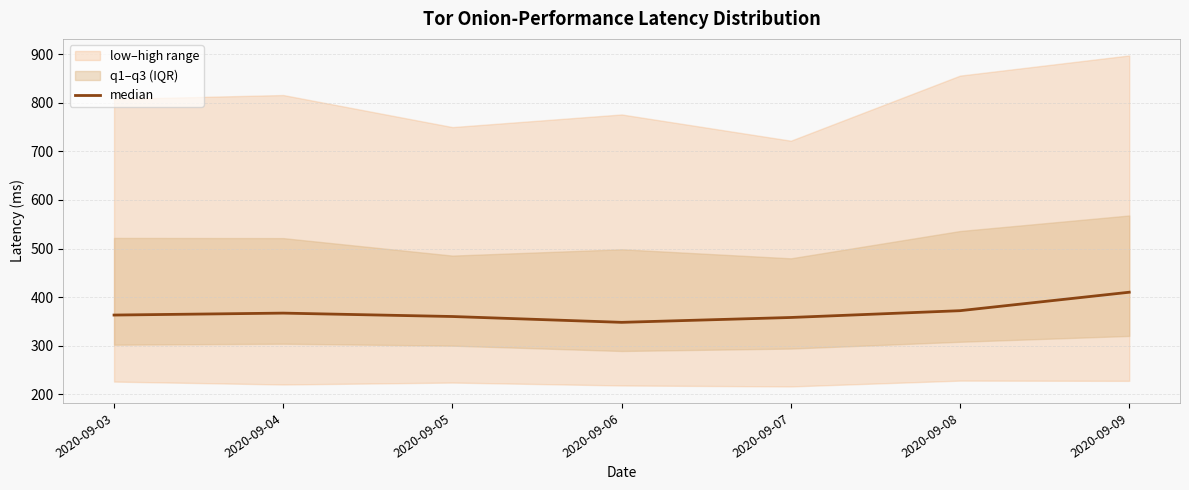

Reading left to right, list all the values displayed in this chart.

363	367	360	348	358	372	410